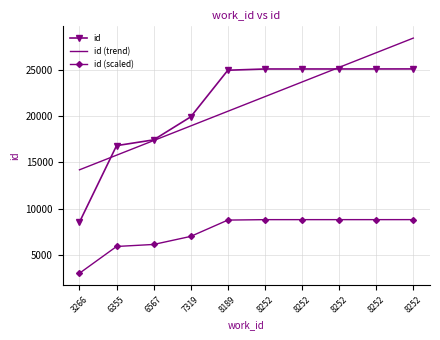

What are all the series names shown in the legend?

id, id (trend), id (scaled)